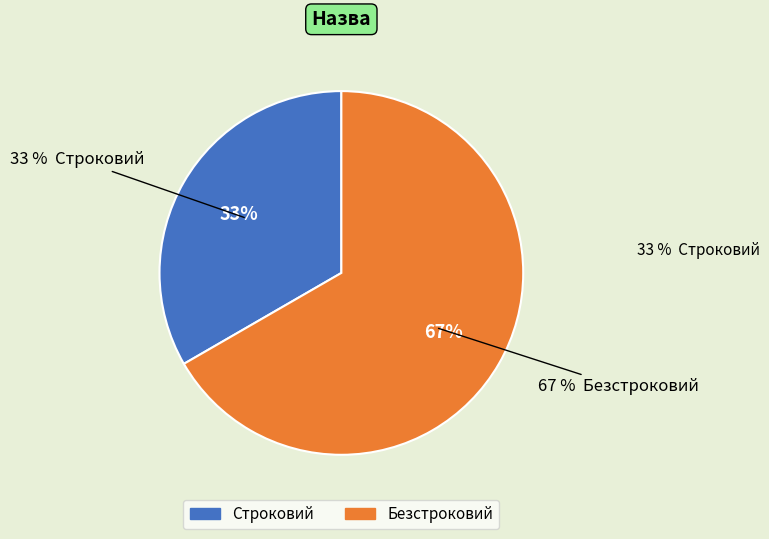

Which category has the smallest portion of the pie?

Строковий